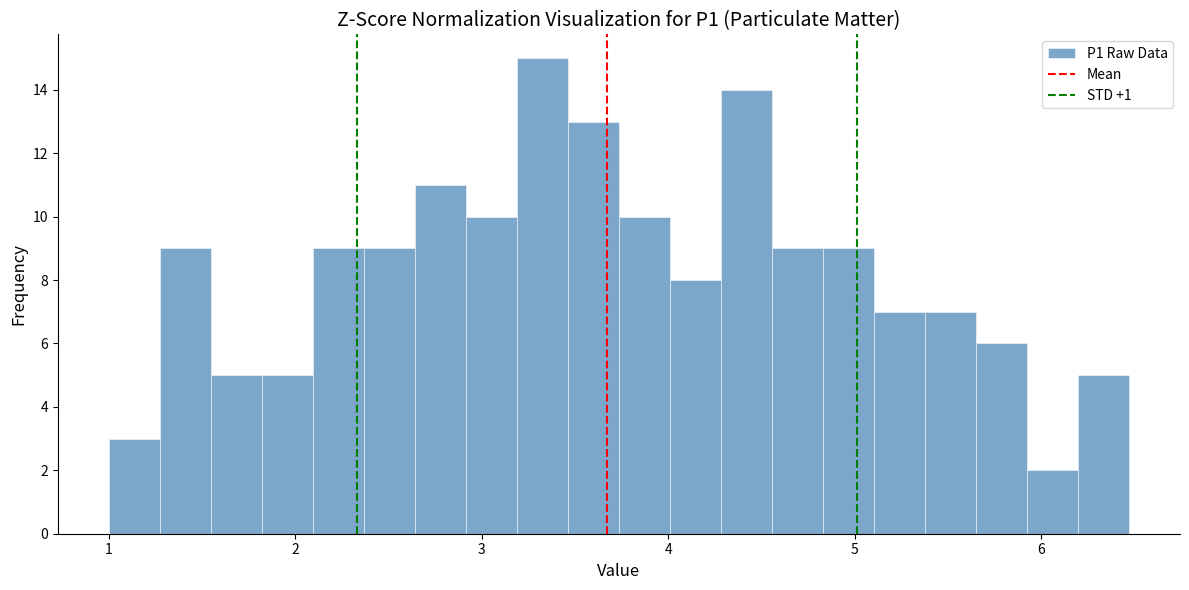

Around what value on the x-axis is the tallest bar? Give the approximate position of its centre, as read against the axis.

3.3